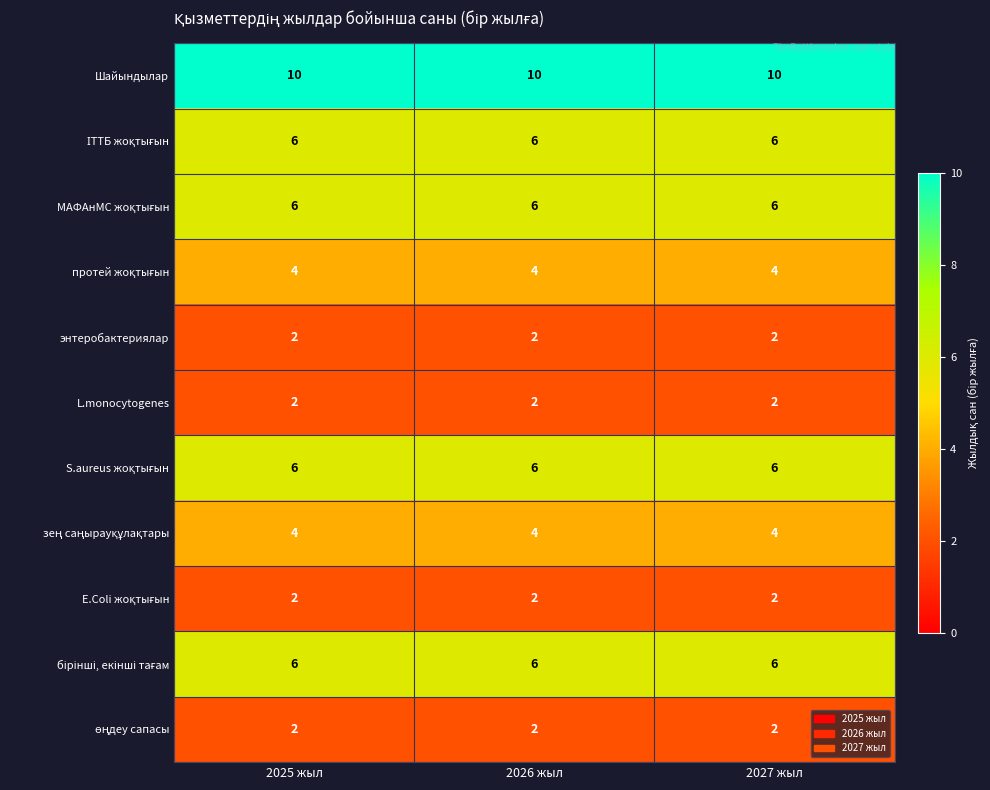

Is it true that энтеробактериялар equals 3 at 2025 жыл?

False